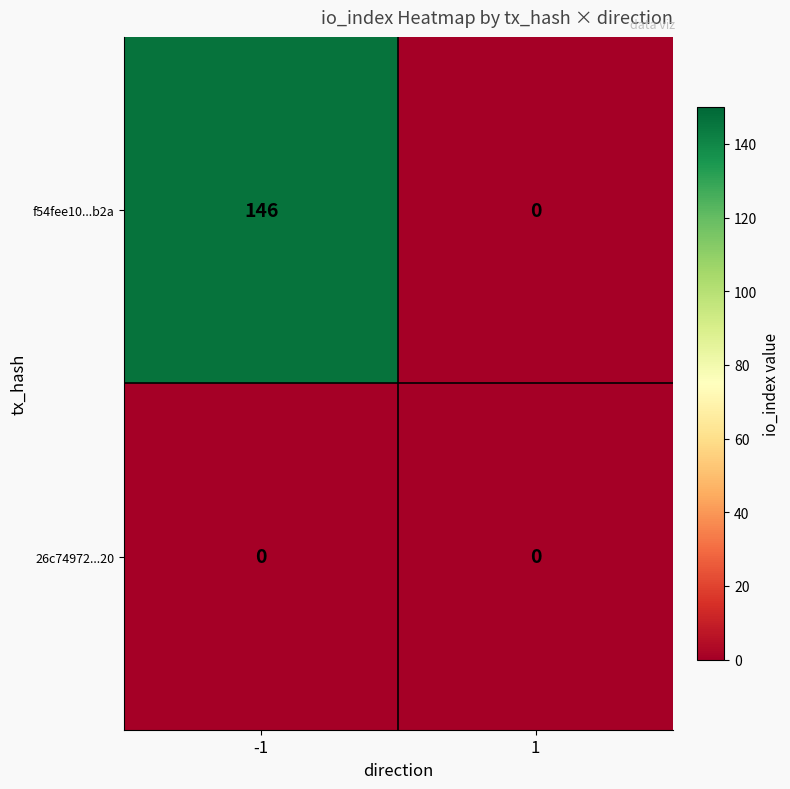

How many series are shown in this chart?

2